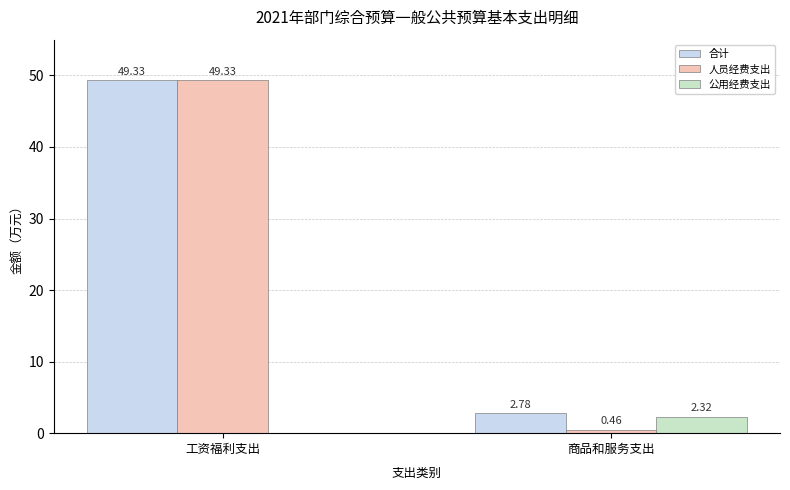

Where is 公用经费支出 nearest to the value 1?

工资福利支出